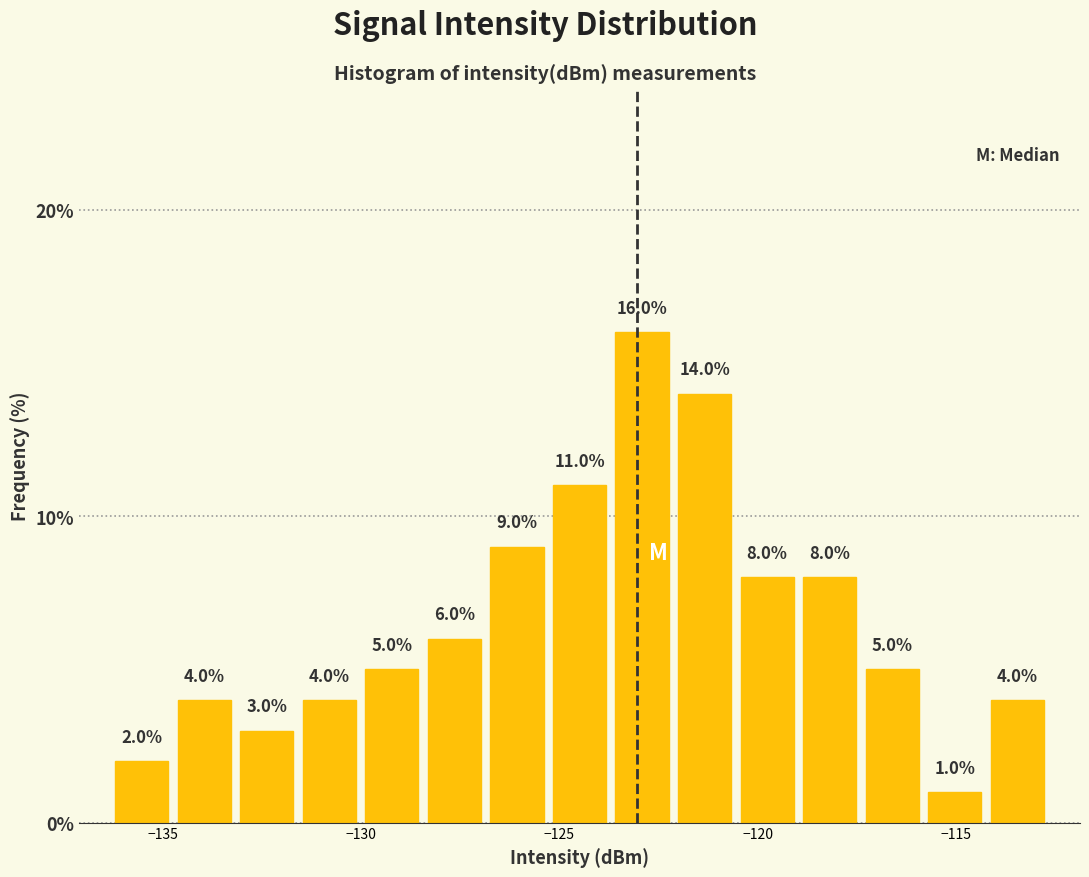

Read against the x-axis, roughly where is the centre of the tallest bar?

-123.0